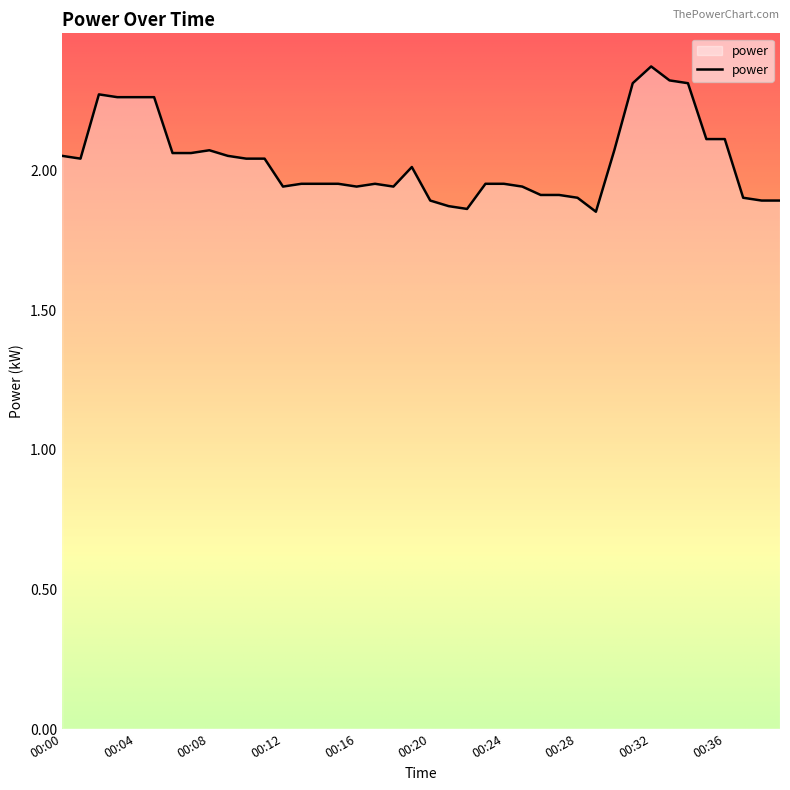

Rank the categories by value from highest to lowest.

00:32, 00:33, 00:31, 00:34, 00:02, 00:03, 00:04, 00:05, 00:35, 00:36, 00:08, 00:30, 00:06, 00:07, 00:00, 00:09, 00:01, 00:10, 00:11, 00:19, 00:13, 00:14, 00:15, 00:17, 00:23, 00:24, 00:12, 00:16, 00:18, 00:25, 00:26, 00:27, 00:28, 00:37, 00:20, 00:38, 00:39, 00:21, 00:22, 00:29